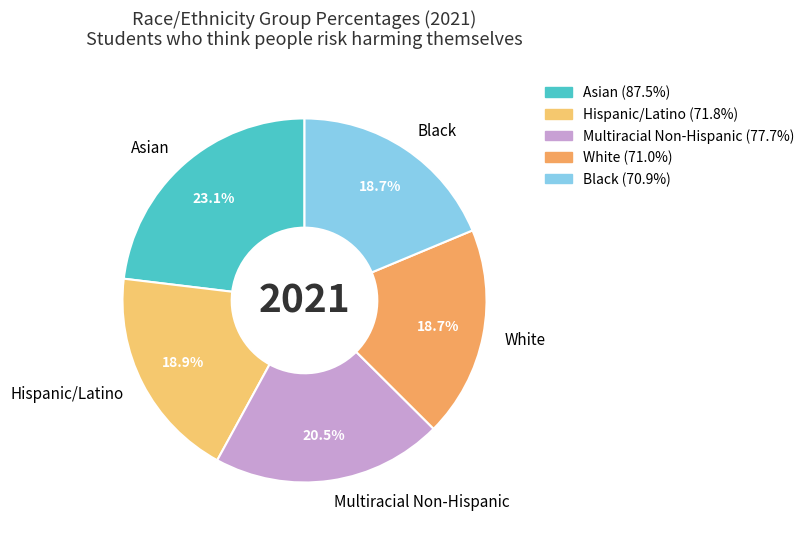

How many segments does this pie chart have?

5